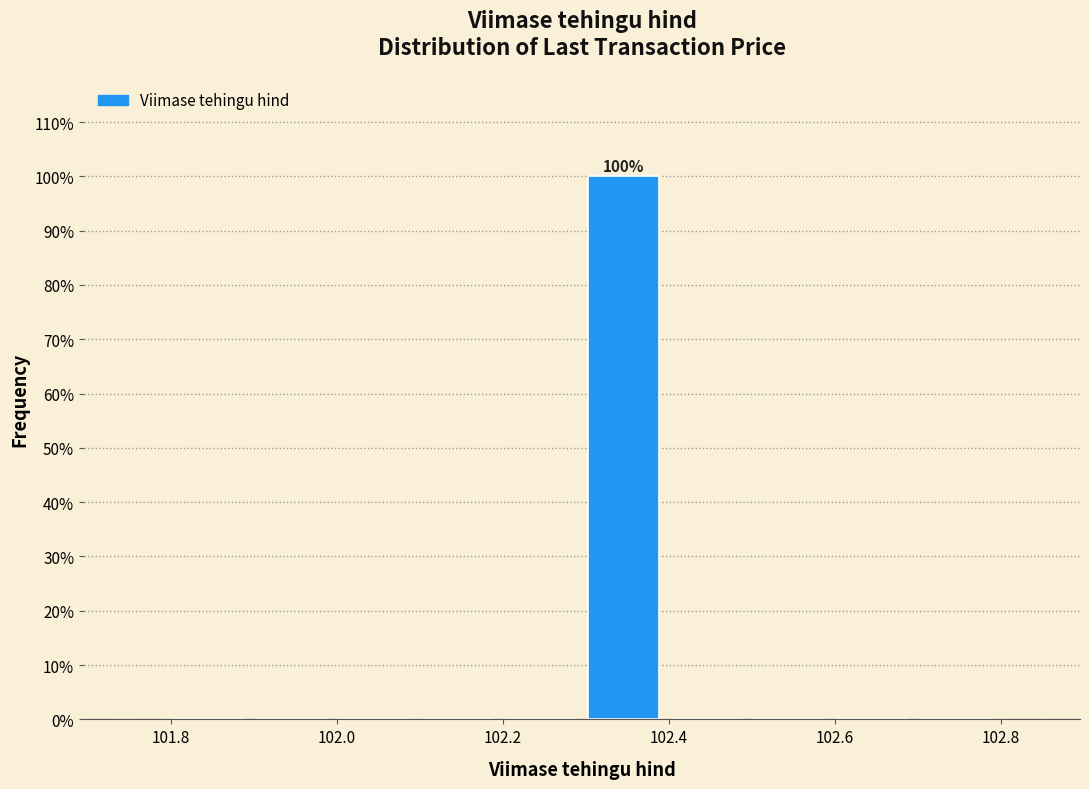

Which range on the x-axis has the tallest bar?

102.3 to 102.4